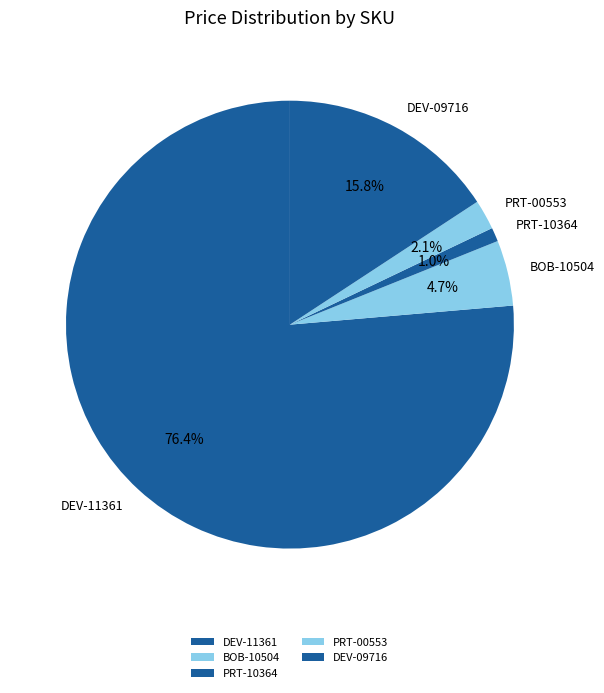

Which slice is the largest?

DEV-11361